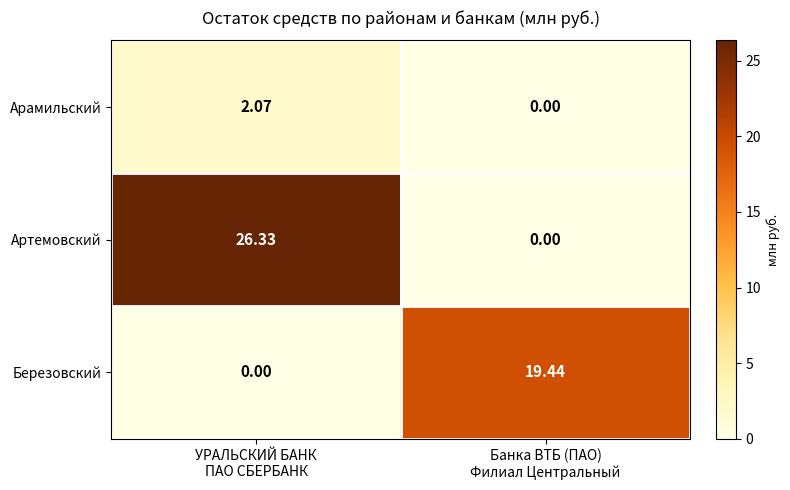

What is the total value across all series at УРАЛЬСКИЙ БАНК
ПАО СБЕРБАНК?

28.4